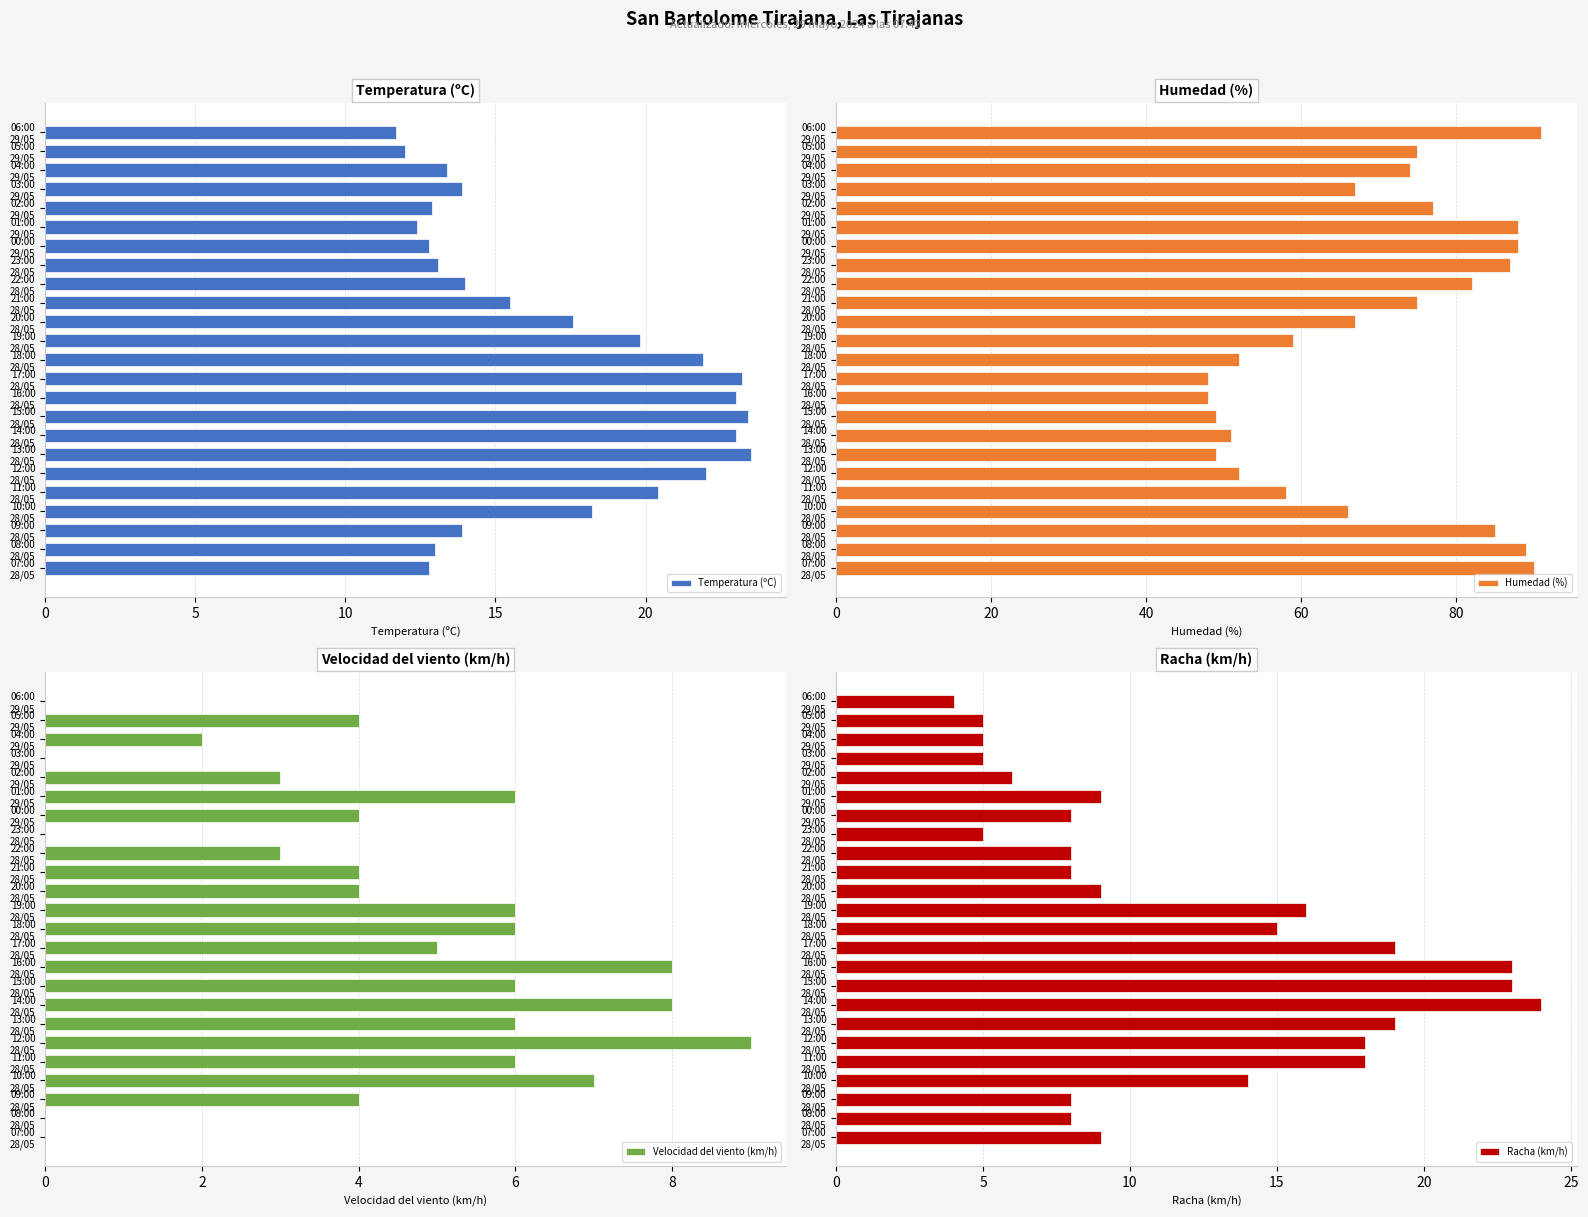

Reading left to right, what are all the values shown in this chart?

Temperatura (ºC): 11.7	12.0	13.4	13.9	12.9	12.4	12.8	13.1	14.0	15.5	17.6	19.8	21.9	23.2	23.0	23.4	23.0	23.5	22.0	20.4	18.2	13.9	13.0	12.8
Humedad (%): 91.0	75.0	74.0	67.0	77.0	88.0	88.0	87.0	82.0	75.0	67.0	59.0	52.0	48.0	48.0	49.0	51.0	49.0	52.0	58.0	66.0	85.0	89.0	90.0
Velocidad del viento (km/h): 0.0	4.0	2.0	0.0	3.0	6.0	4.0	0.0	3.0	4.0	4.0	6.0	6.0	5.0	8.0	6.0	8.0	6.0	9.0	6.0	7.0	4.0	0.0	0.0
Racha (km/h): 4.0	5.0	5.0	5.0	6.0	9.0	8.0	5.0	8.0	8.0	9.0	16.0	15.0	19.0	23.0	23.0	24.0	19.0	18.0	18.0	14.0	8.0	8.0	9.0